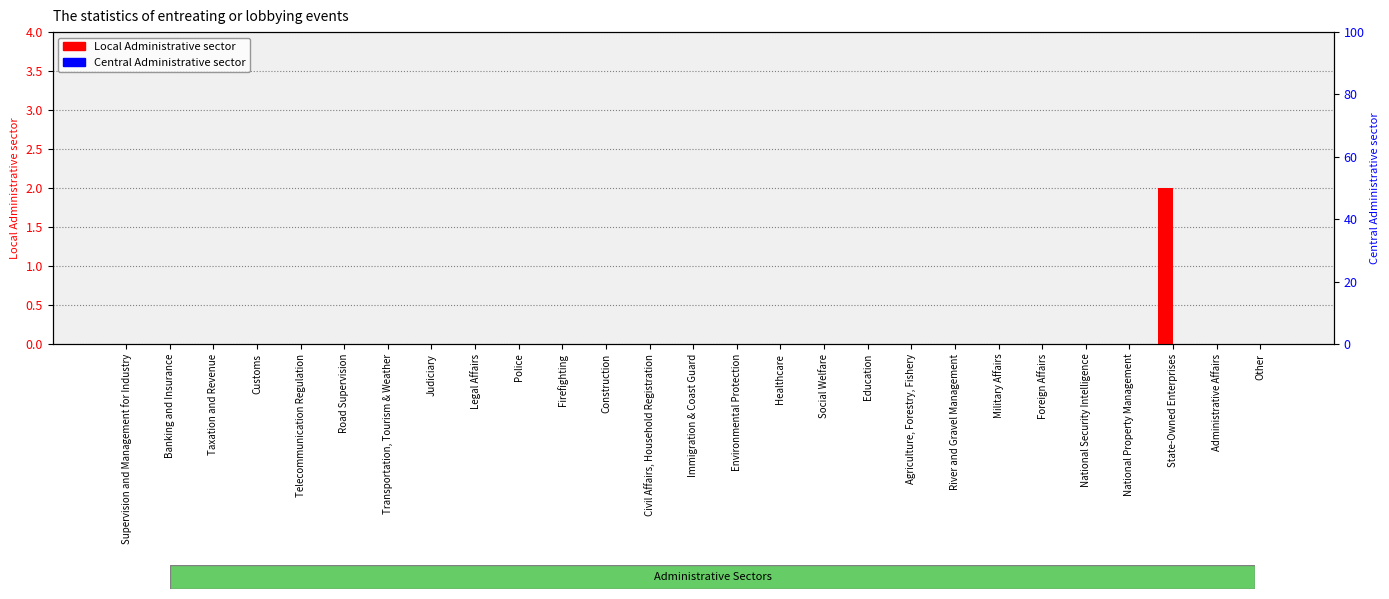

Which series changed the most between Road Supervision and Social Welfare?

Local Administrative sector